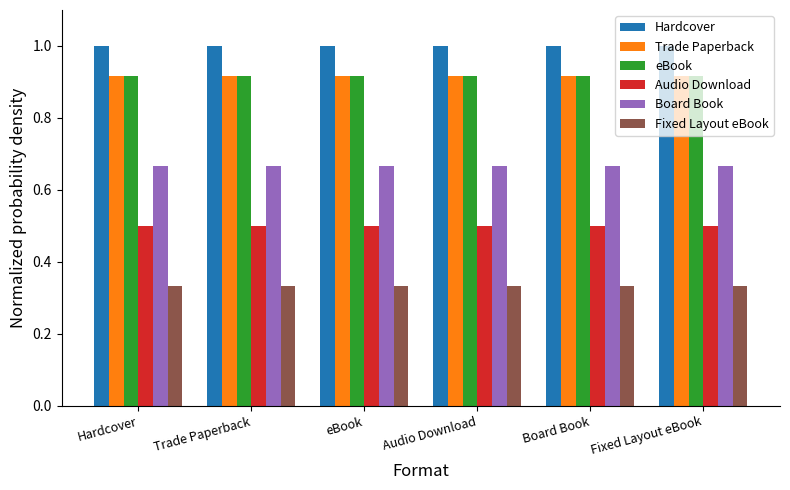

How many categories are shown in the chart?

6